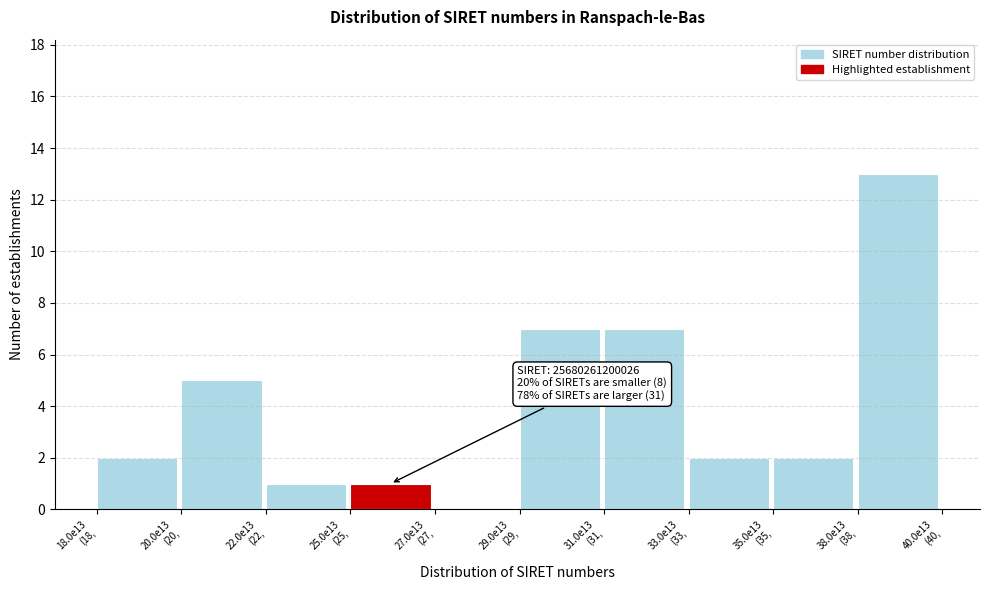

What is the maximum value shown in the chart?

13